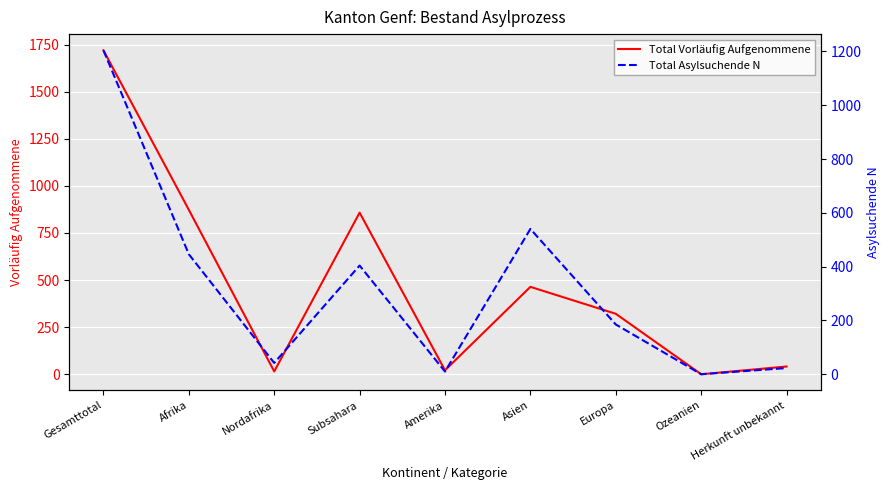

At which category does Total Vorläufig Aufgenommene reach its first local valley?

Nordafrika